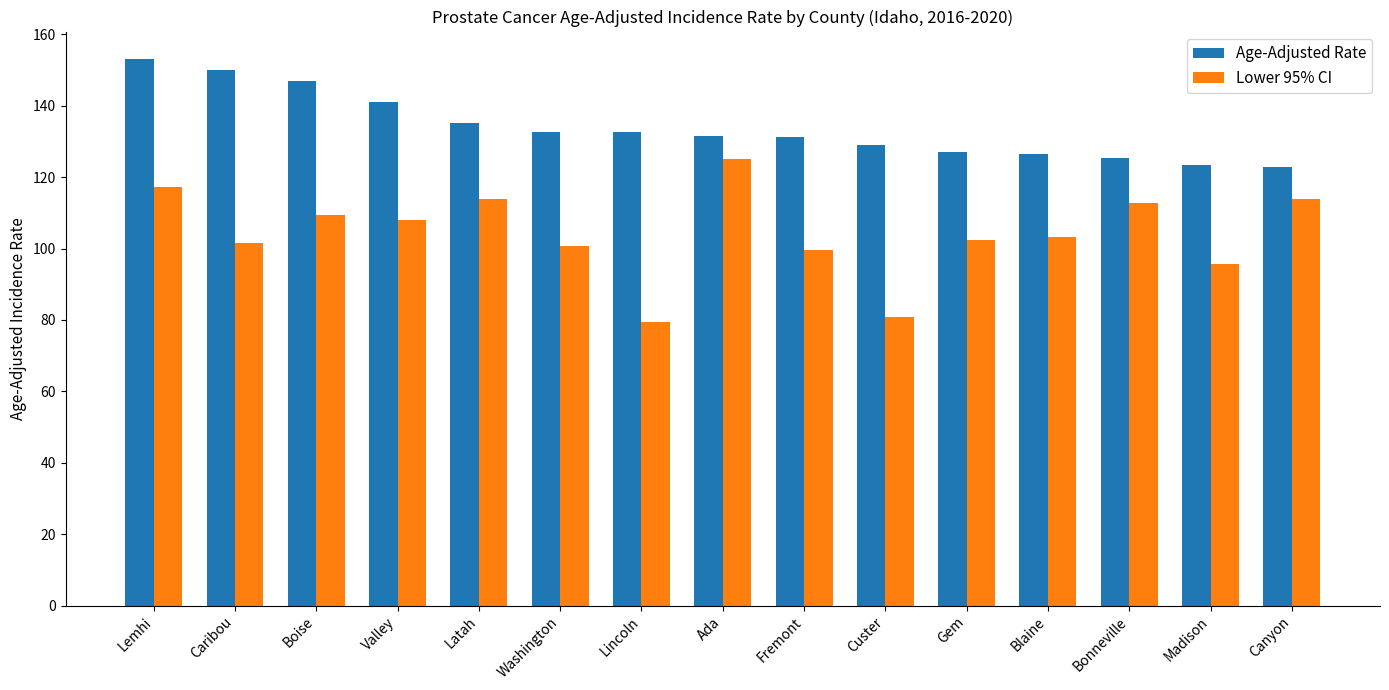

The Age-Adjusted Rate series shows 128.9 at Custer. True or false?

True